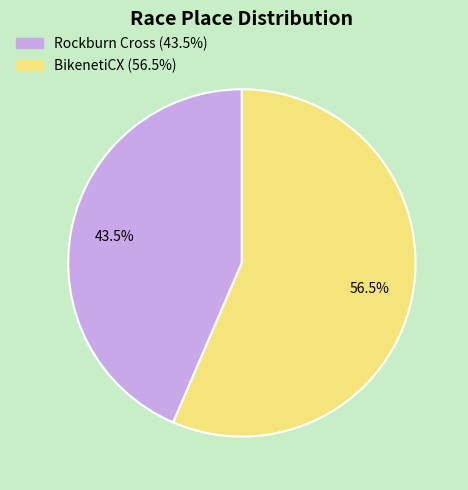

How many segments does this pie chart have?

2